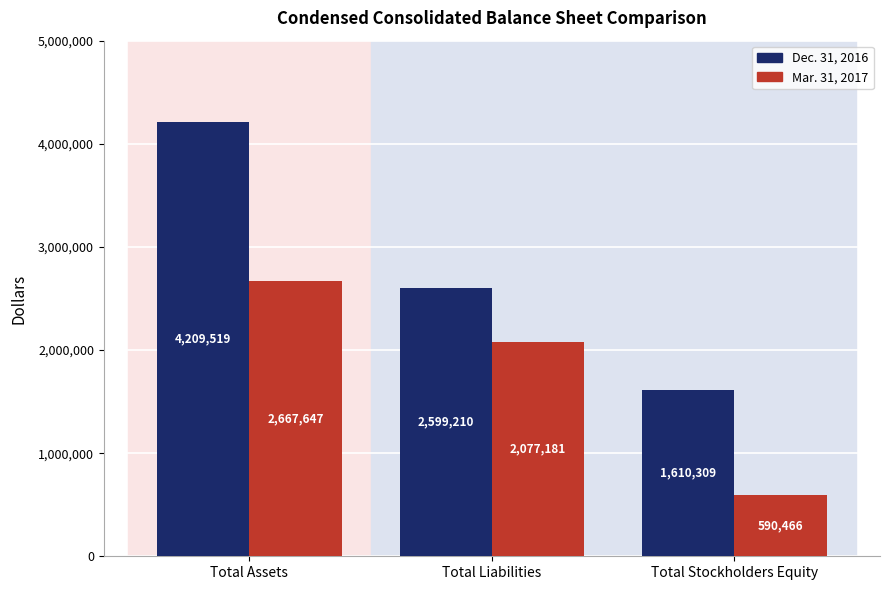

Reading right to left, what are all the values shown in this chart?

Dec. 31, 2016: Total Stockholders Equity=1610309	Total Liabilities=2599210	Total Assets=4209519
Mar. 31, 2017: Total Stockholders Equity=590466	Total Liabilities=2077181	Total Assets=2667647